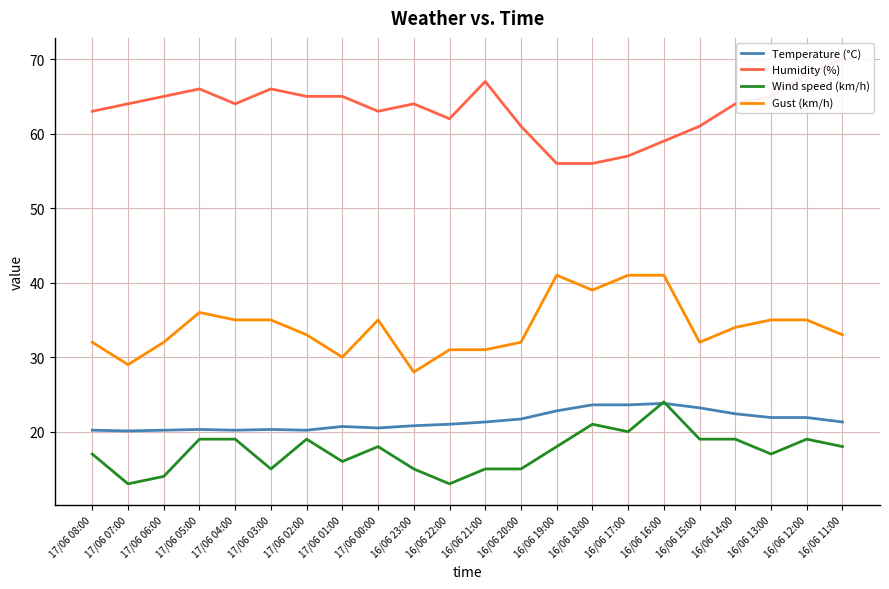

The value of Temperature (°C) at 17/06 08:00 is 7.4. True or false?

False